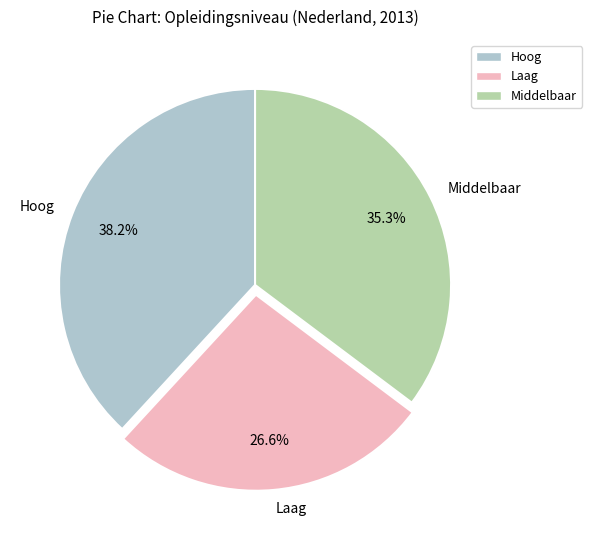

To the nearest percent, what percentage of the pie is Hoog?

38%